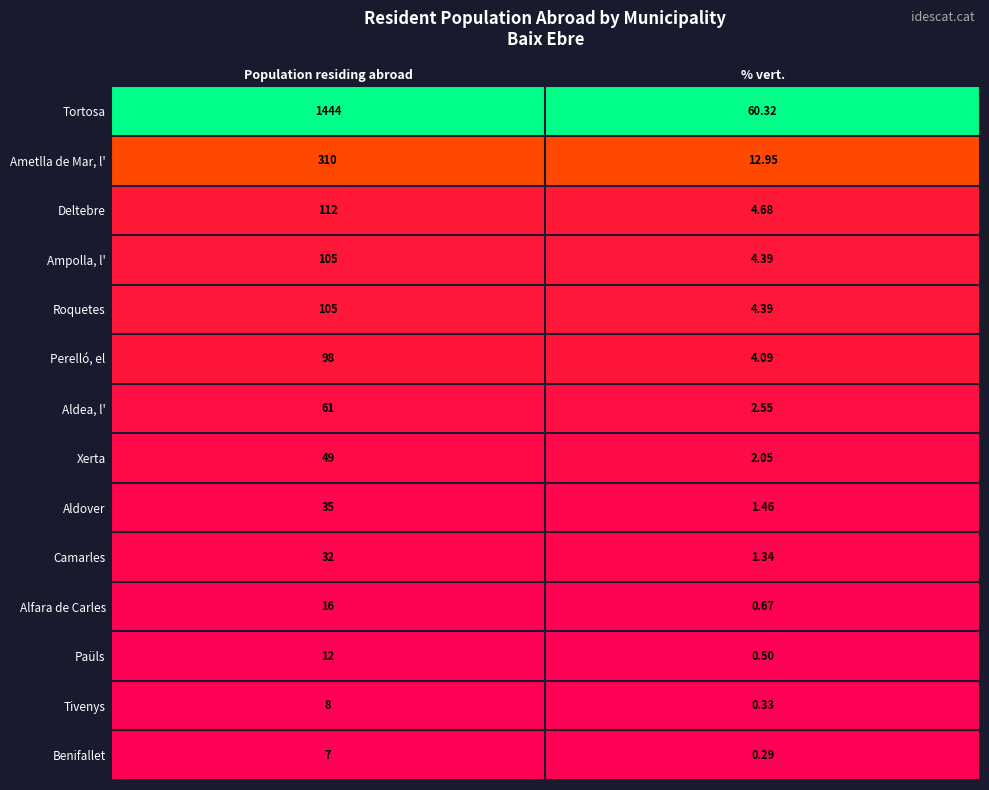

Reading right to left, what are all the values shown in this chart?

Tortosa: 60.3	1444.0
Ametlla de Mar, l': 12.9	310.0
Deltebre: 4.7	112.0
Ampolla, l': 4.4	105.0
Roquetes: 4.4	105.0
Perelló, el: 4.1	98.0
Aldea, l': 2.5	61.0
Xerta: 2.0	49.0
Aldover: 1.5	35.0
Camarles: 1.3	32.0
Alfara de Carles: 0.7	16.0
Paüls: 0.5	12.0
Tivenys: 0.3	8.0
Benifallet: 0.3	7.0